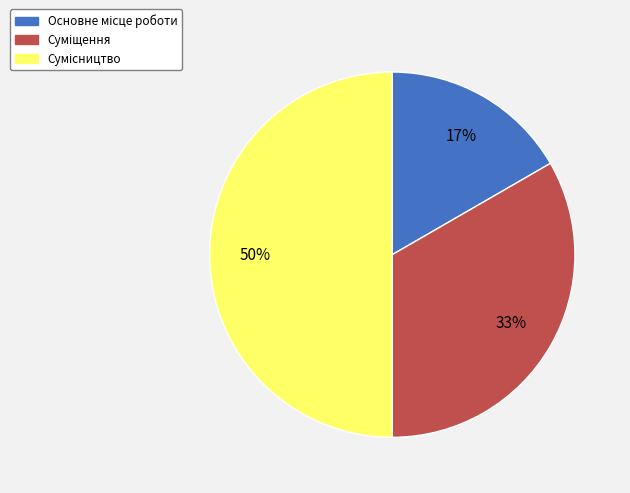

To the nearest percent, what is the average slice percentage?

33%